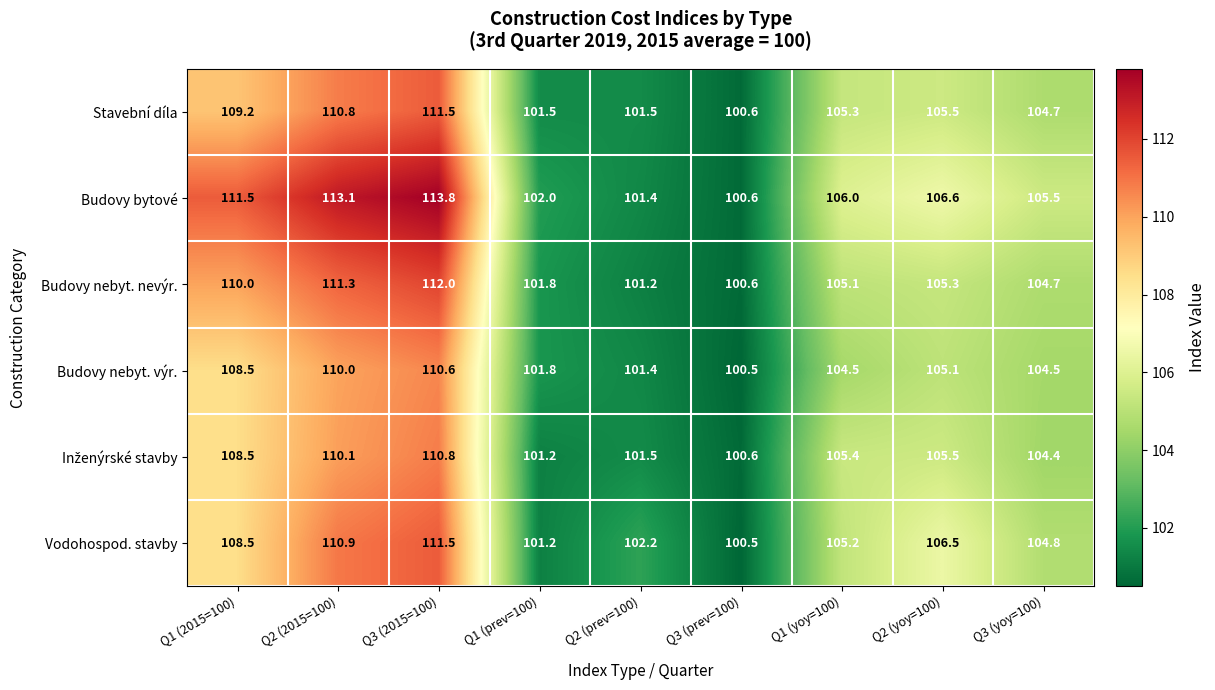

The value of Vodohospod. stavby at Q1 (2015=100) is 179.8. True or false?

False